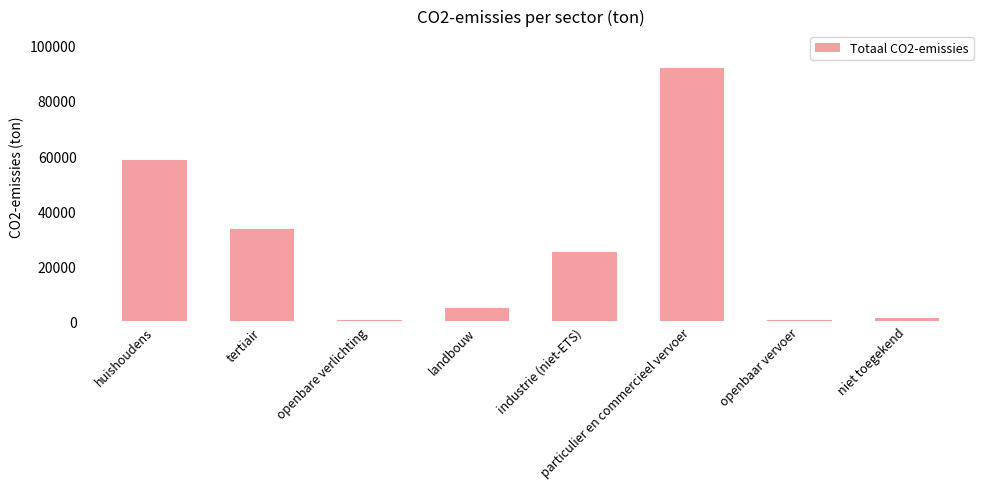

What is the label of the 3rd bar from the right?

particulier en commercieel vervoer